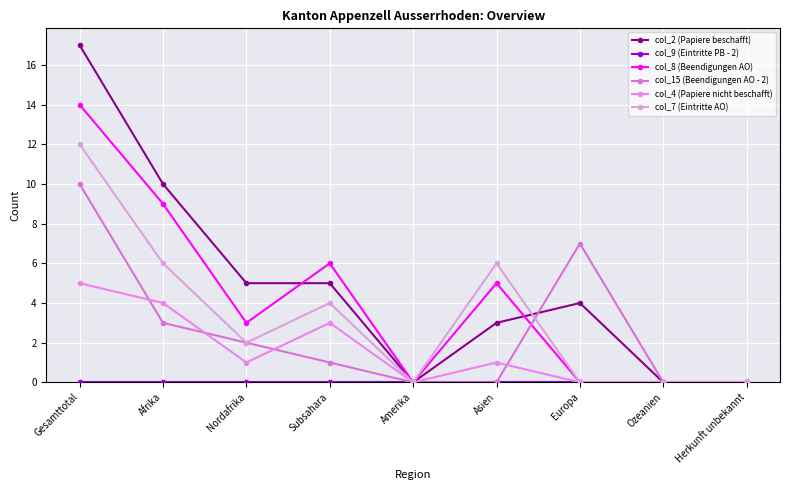

Which category has the lowest value across all series?

Amerika